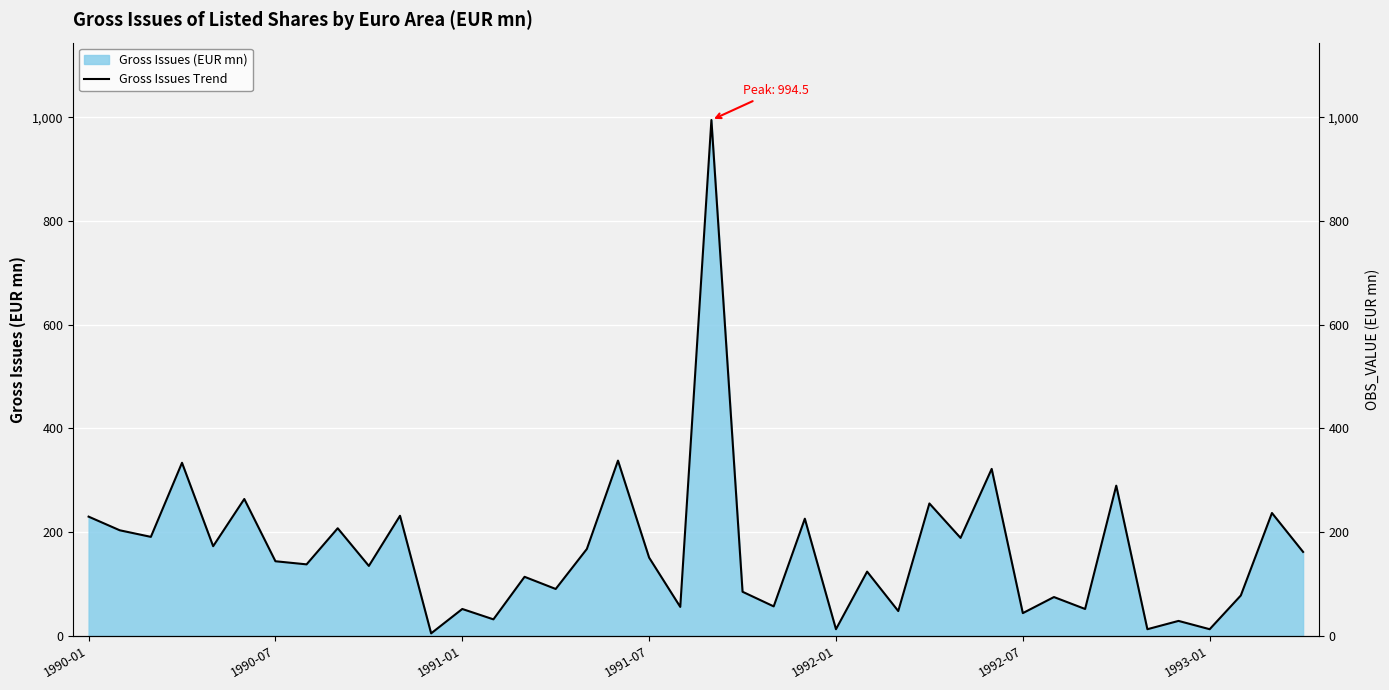

What is the value of the 18th point from the left?

338.0